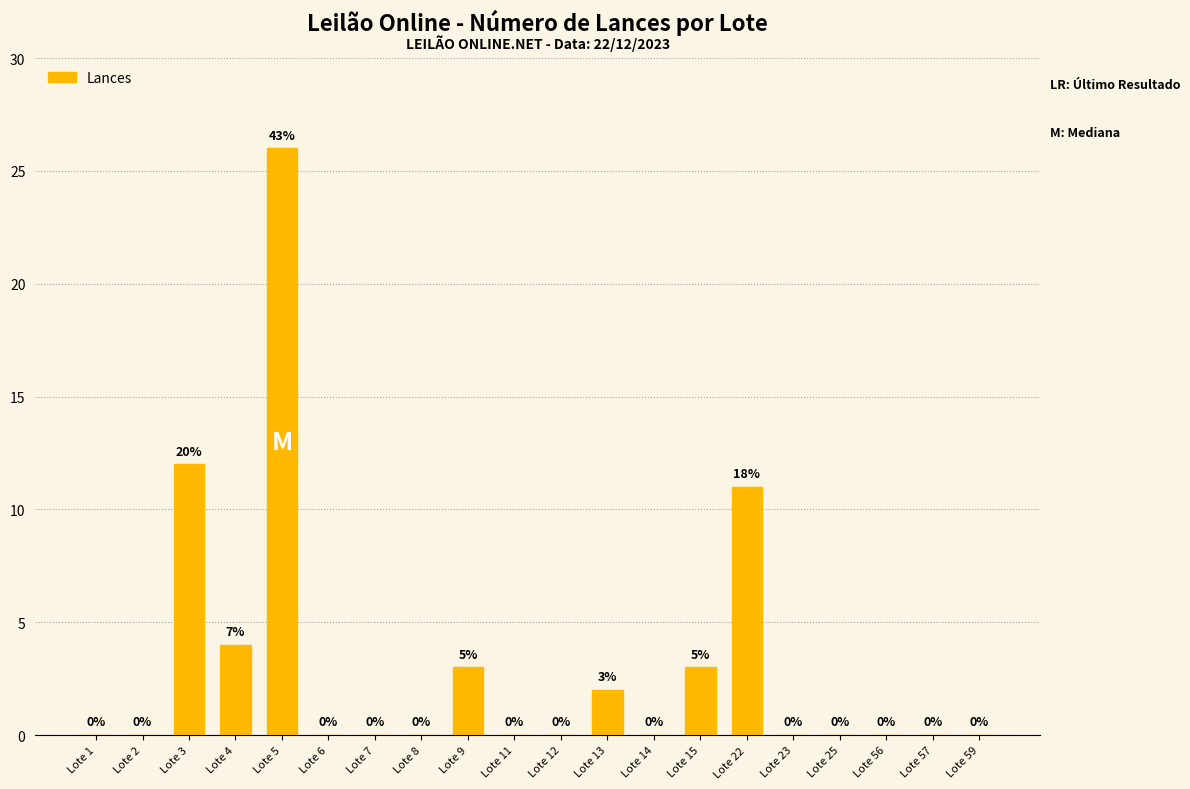

What is the sum of the values at Lote 7 and Lote 3?

12